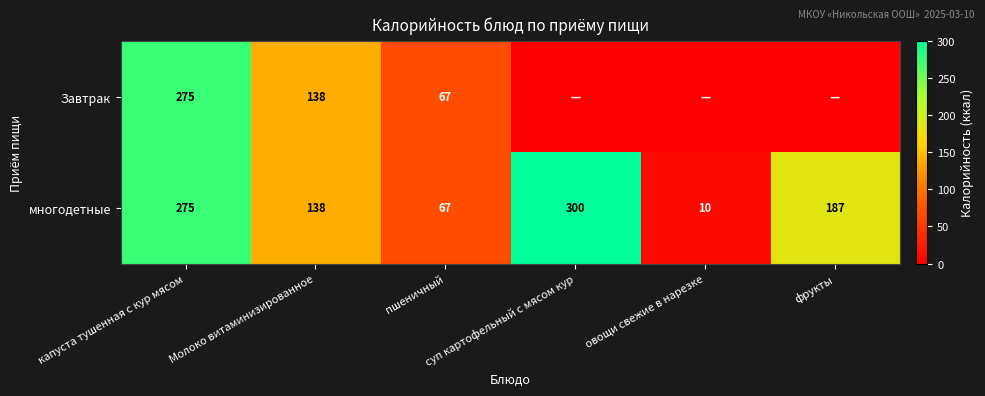

What is the sum of all многодетные values?

977